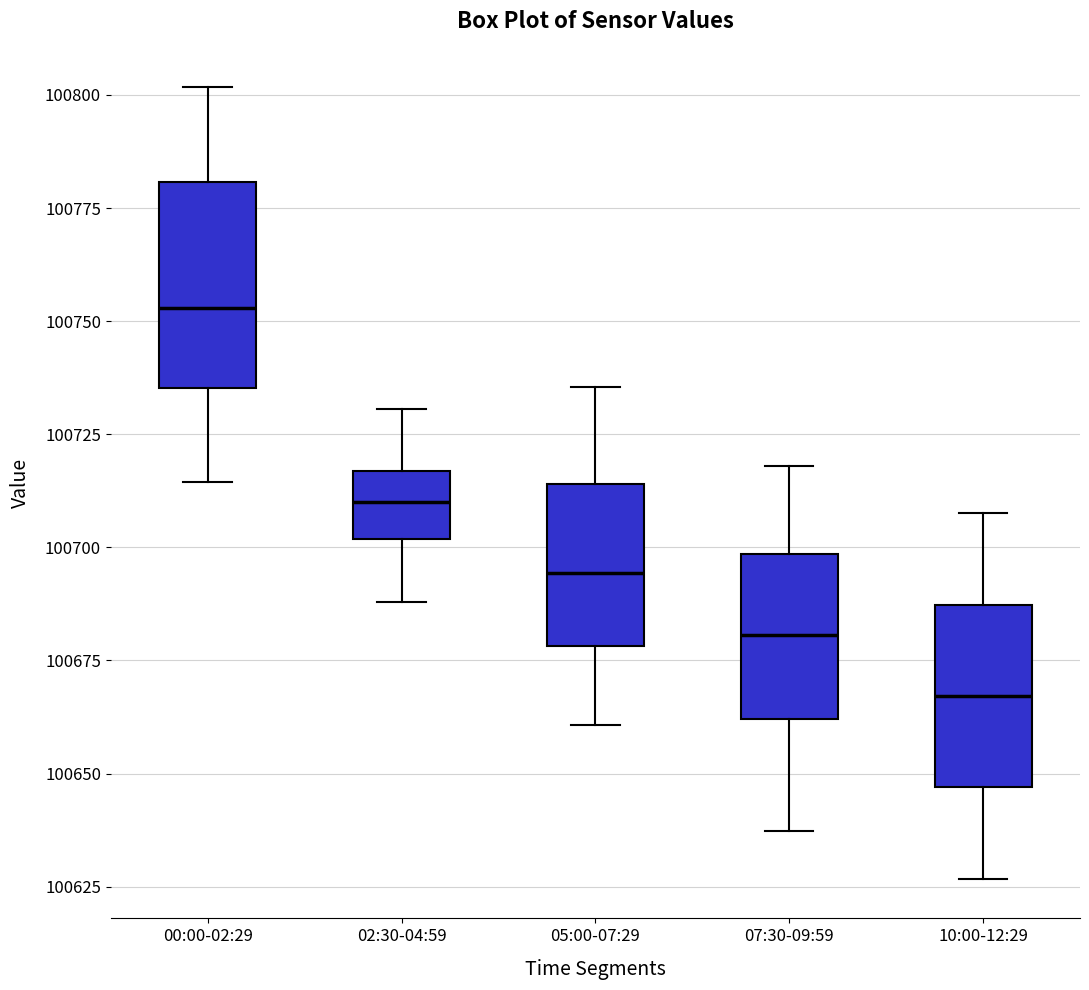

Reading left to right, transcribe this box plot: for each box, give where its median line is, the range the box spans, and where its two whiskers end, as read against the y-axis. The values are not printed on the chart, so give them approximately, as read against the axis.

00:00-02:29: median 100755, box 100735 to 100780, whiskers 100715 to 100800
02:30-04:59: median 100710, box 100700 to 100715, whiskers 100690 to 100730
05:00-07:29: median 100695, box 100680 to 100715, whiskers 100660 to 100735
07:30-09:59: median 100680, box 100660 to 100700, whiskers 100635 to 100720
10:00-12:29: median 100665, box 100645 to 100685, whiskers 100625 to 100710